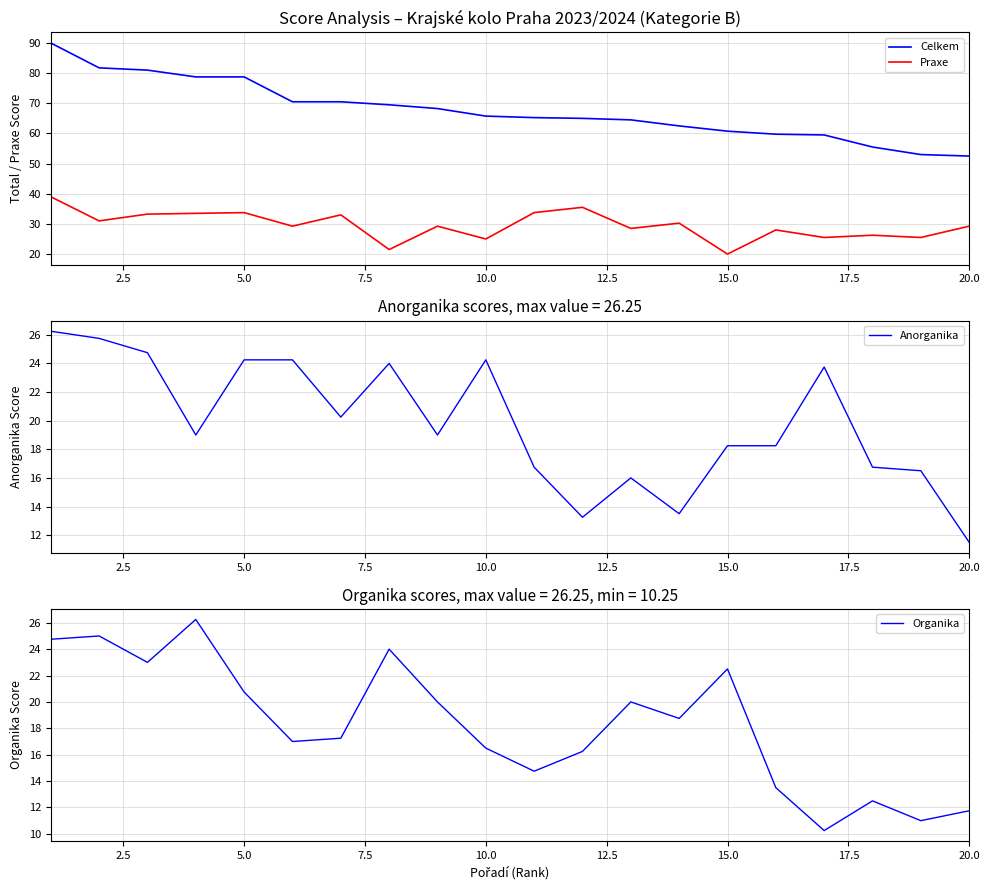

The Praxe series shows 33.8 at 5.0. True or false?

True